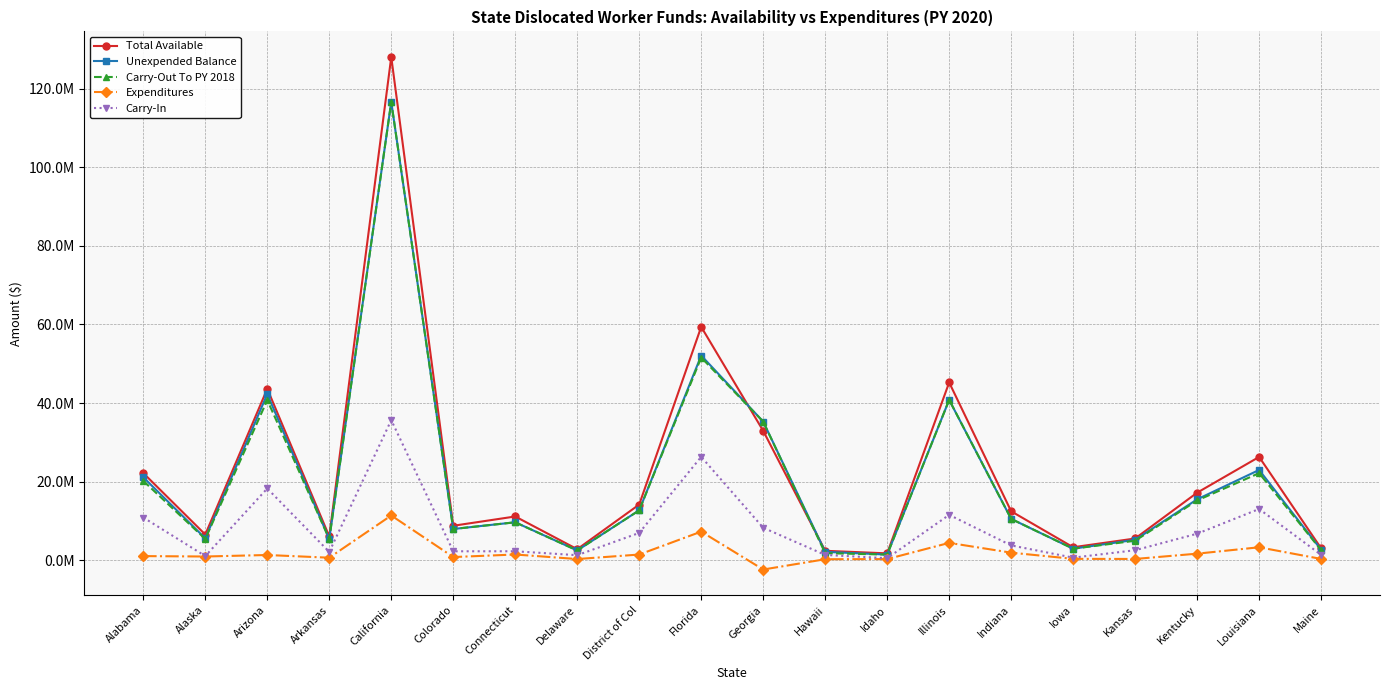

Does the chart have visible grid lines?

Yes